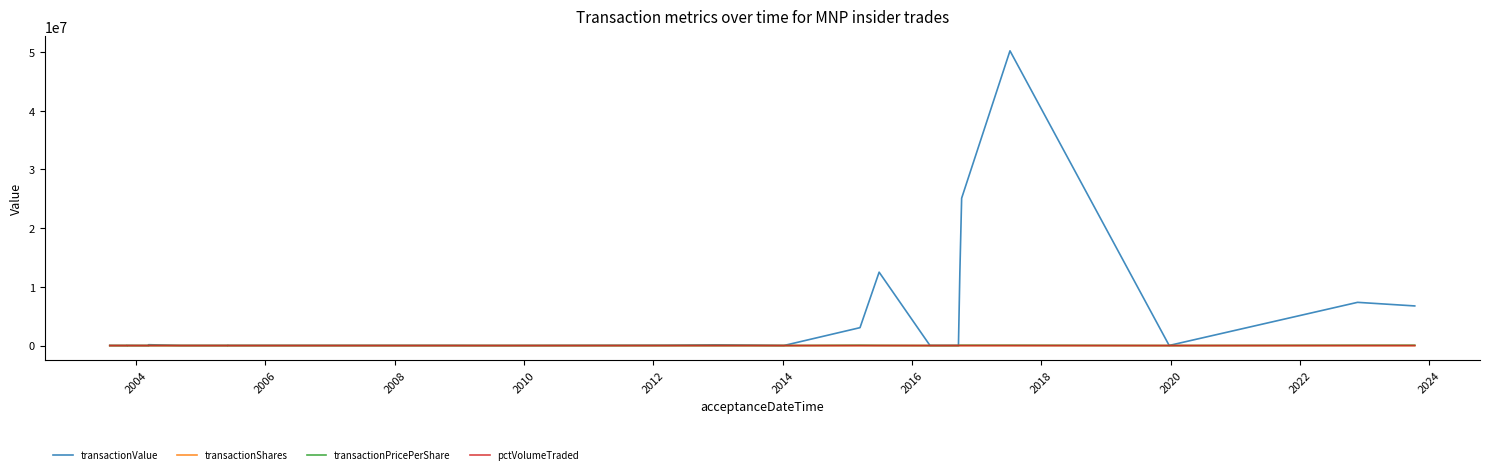

Is the value of transactionValue at 26 greater than the value of pctVolumeTraded at 2016?

Yes